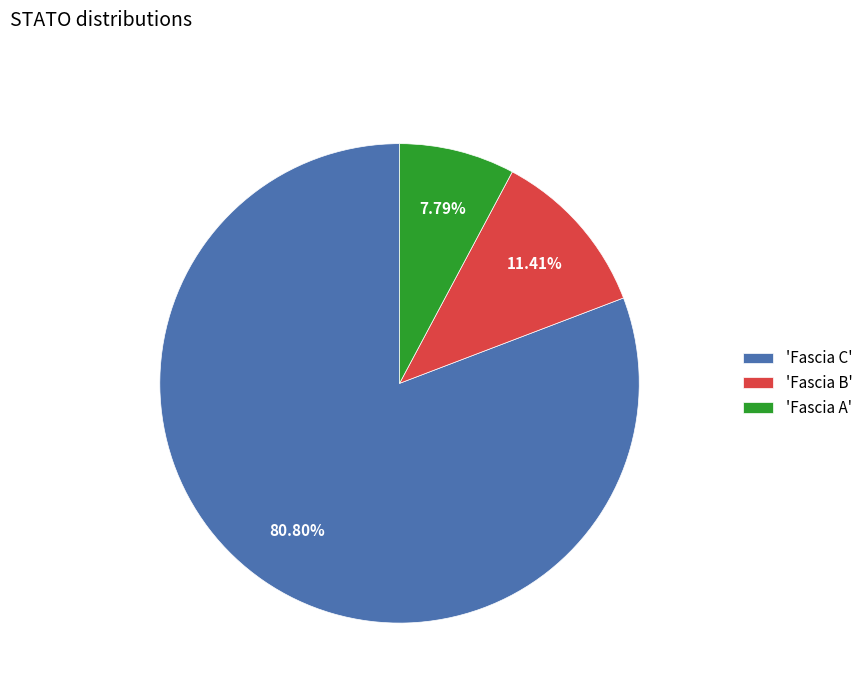

To the nearest percent, what is the average slice percentage?

33%